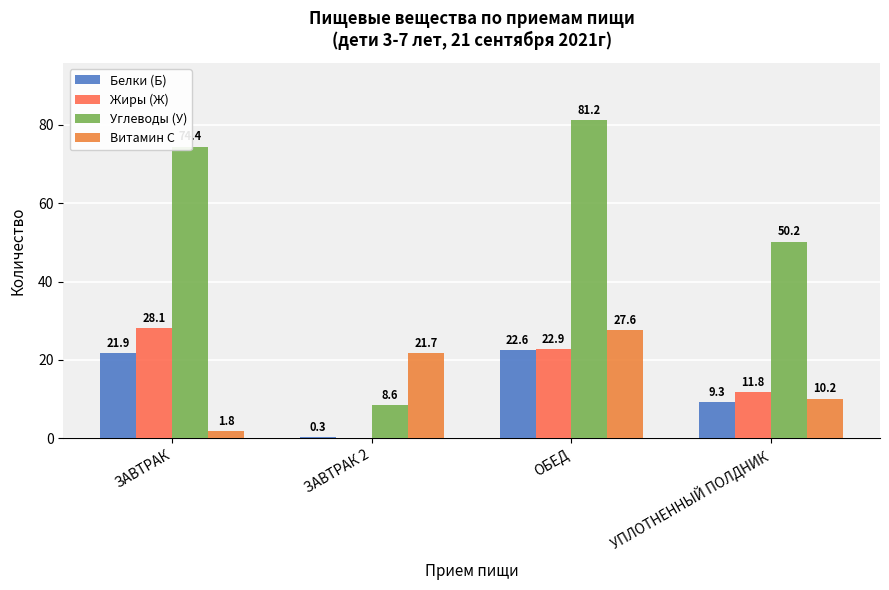

Which category has the lowest value in the Белки (Б) series?

ЗАВТРАК 2